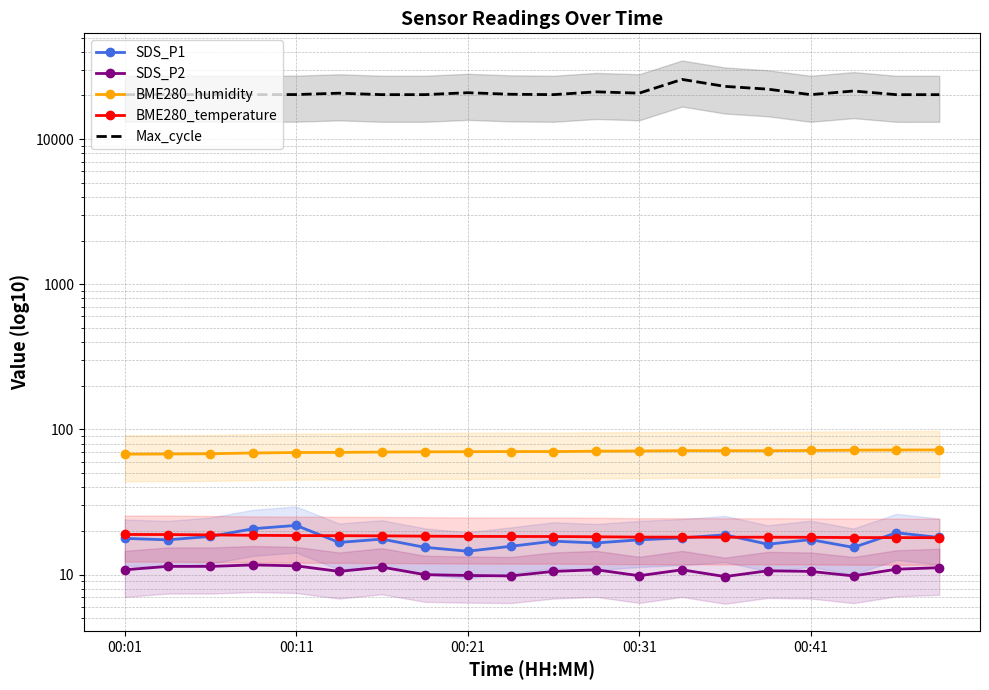

True or false: SDS_P1 and BME280_humidity cross at least once.

False